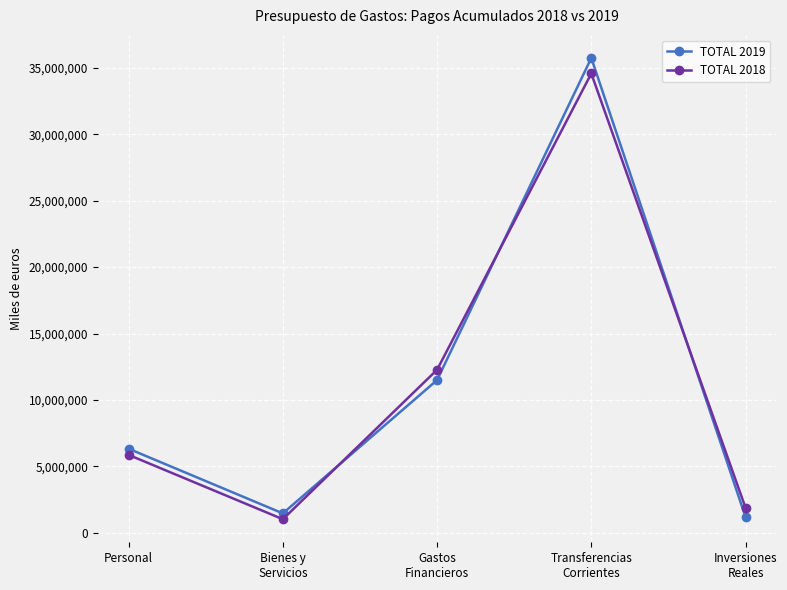

What is the greatest value displayed?

35741272